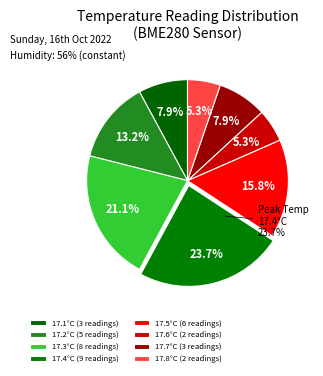

Is 17.2 the majority of the pie?

No